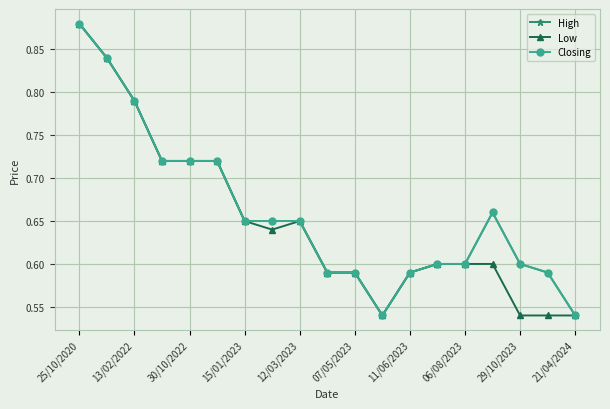

Is this an area chart (filled region under the line)?

No